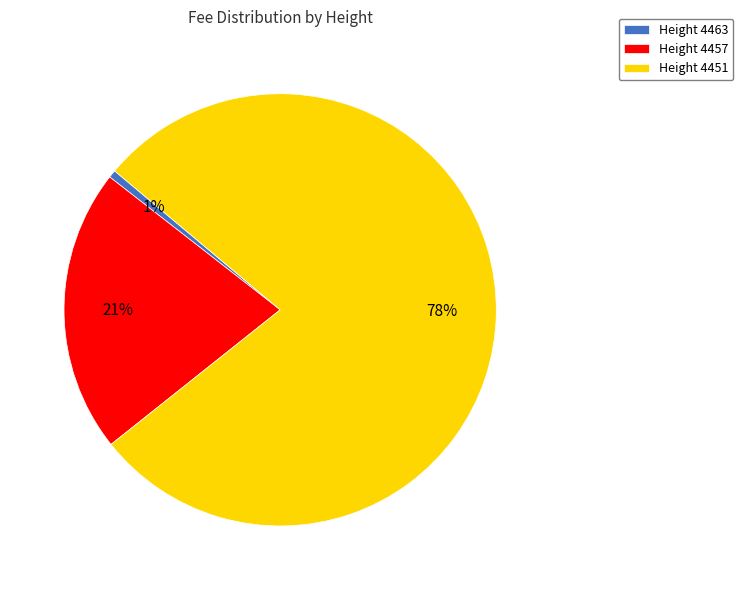

Which category has the smallest portion of the pie?

Height 4463